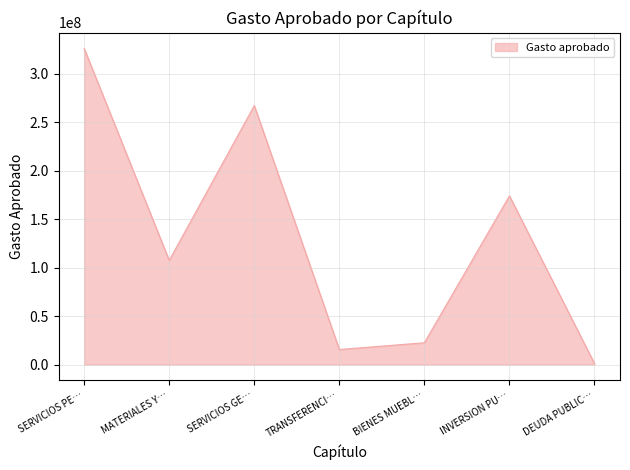

Rank the categories by value from highest to lowest.

SERVICIOS PE…, SERVICIOS GE…, INVERSION PU…, MATERIALES Y…, BIENES MUEBL…, TRANSFERENCI…, DEUDA PUBLIC…